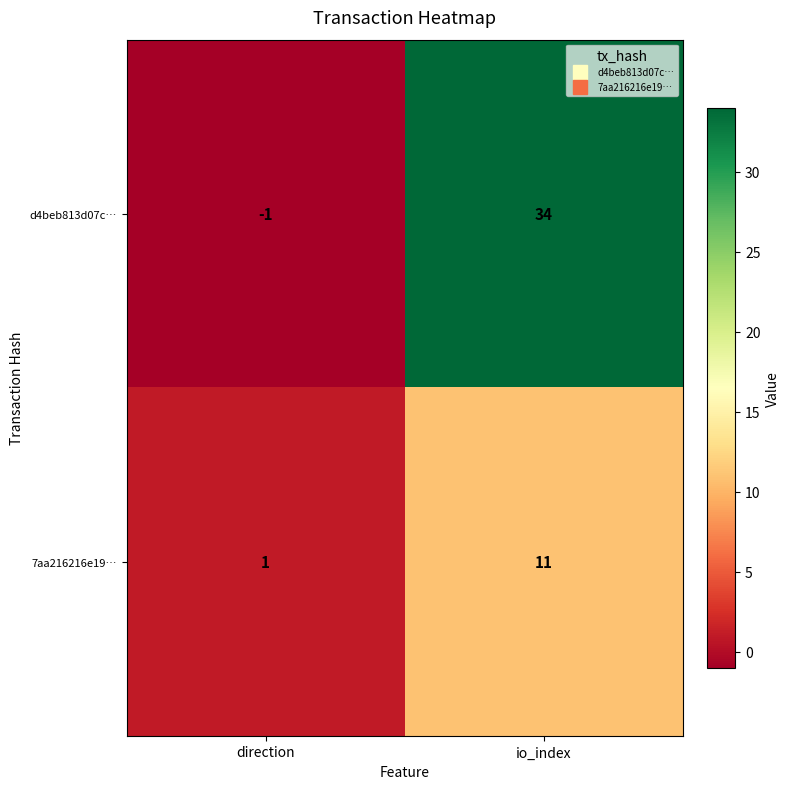

Reading left to right, transcribe all the data shown in this chart.

d4beb813d07c…: direction=-1	io_index=34
7aa216216e19…: direction=1	io_index=11